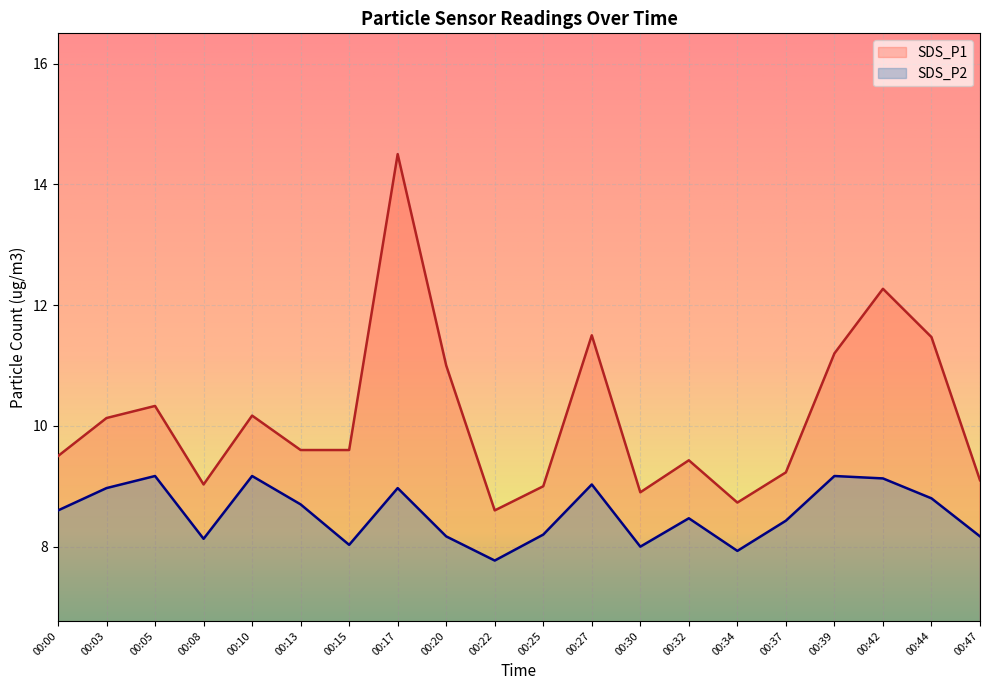

At which label is SDS_P2 closest to 8?

00:30